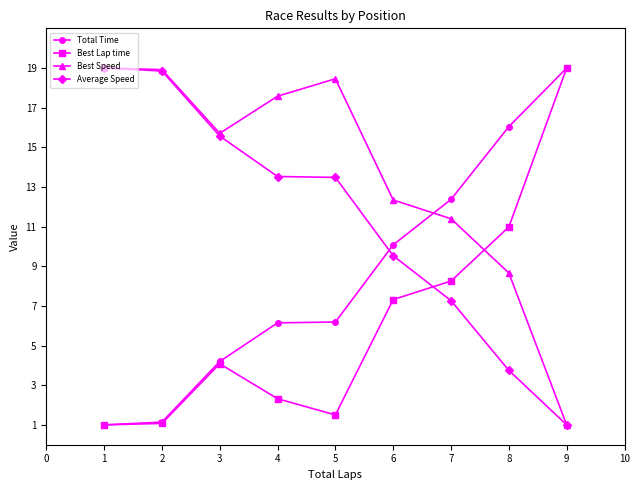

Rank the series at 5 from lowest to highest value.

Best Lap time, Total Time, Average Speed, Best Speed